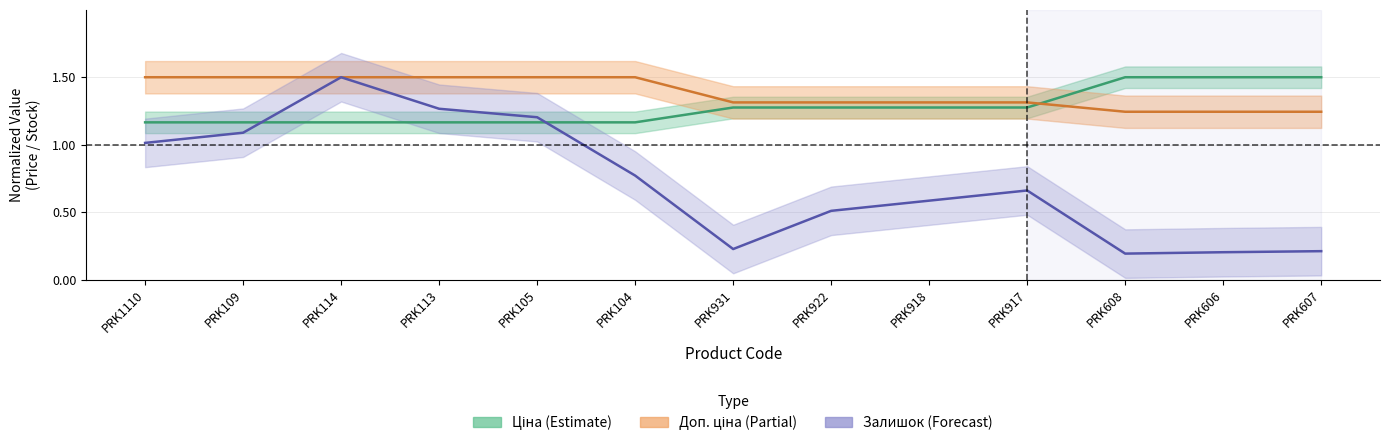

What are all the series names shown in the legend?

Ціна, Доп. ціна, Залишок